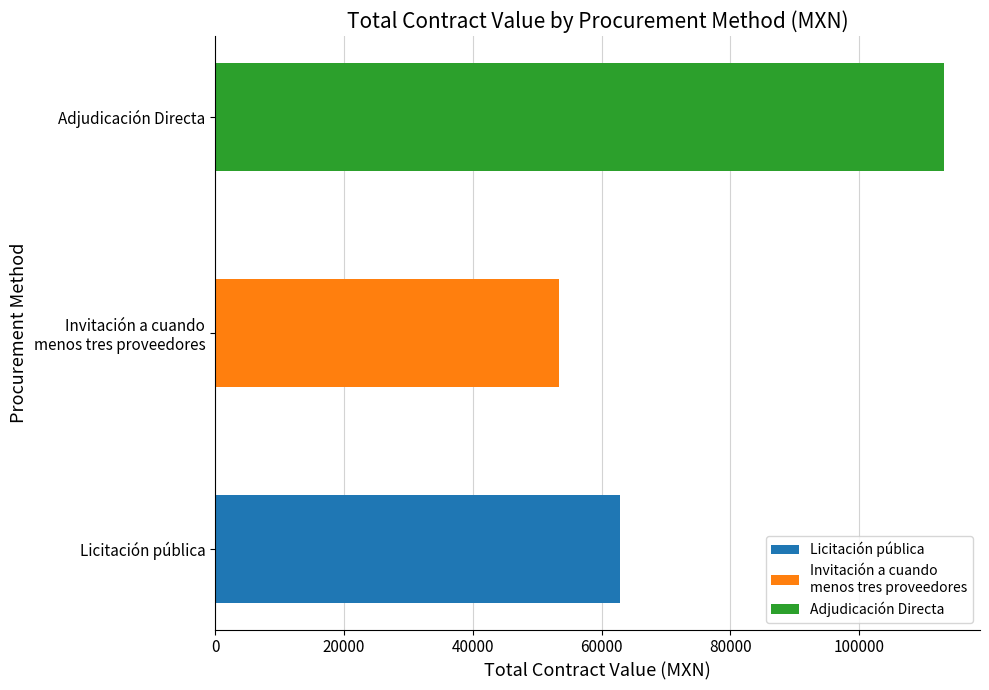

The chart shows a value of 113074.7 at Adjudicación Directa. True or false?

True